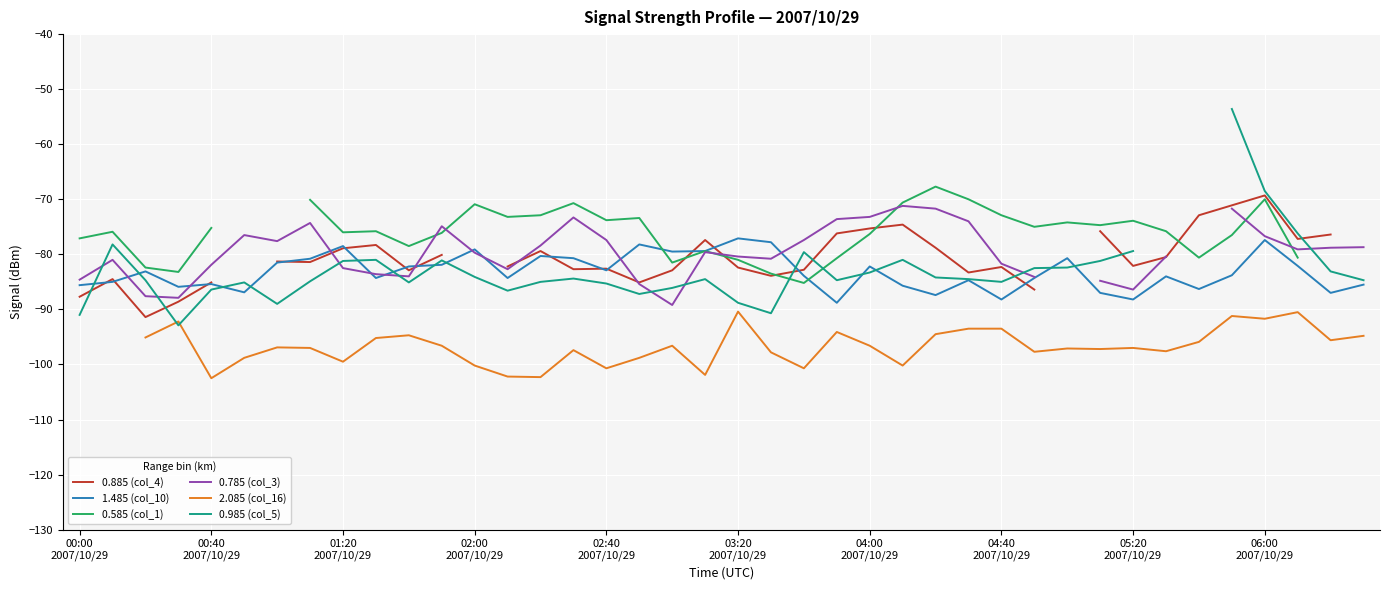

Count the number of categories in the chart.

40